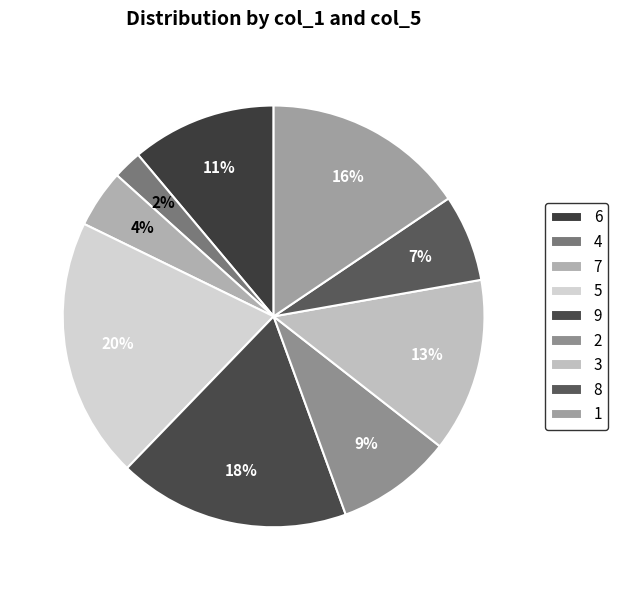

How many segments does this pie chart have?

9